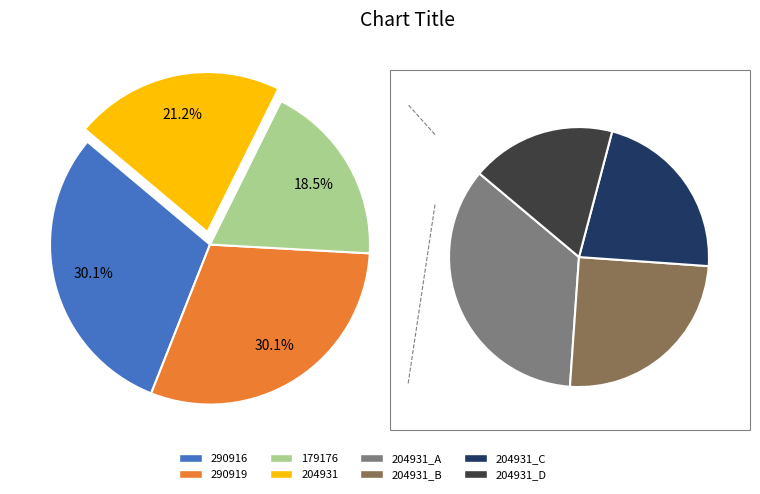

Count the number of slices in the pie.

4